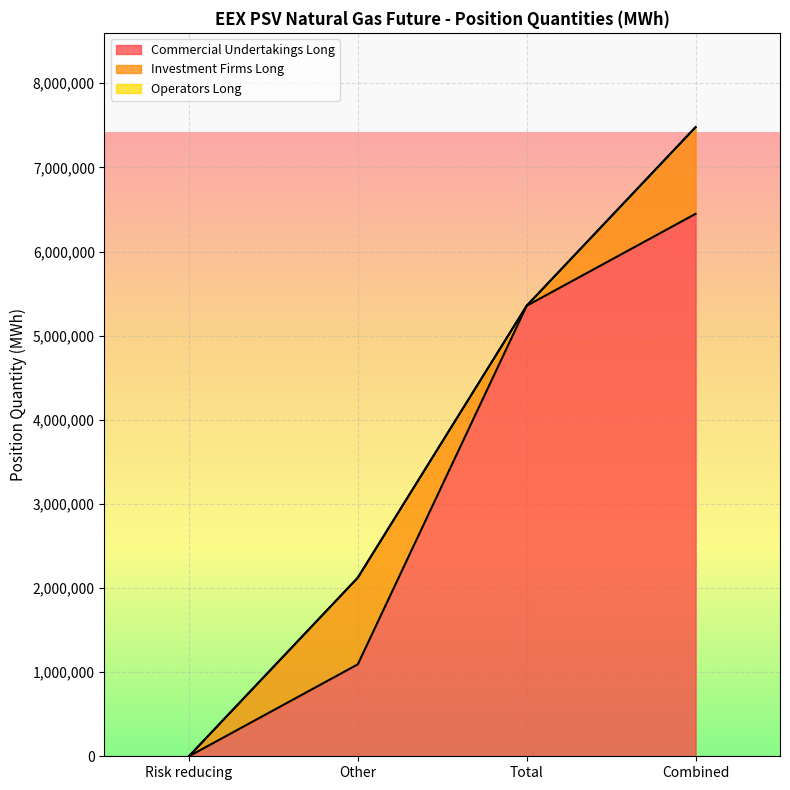

How many lines are shown in the chart?

3